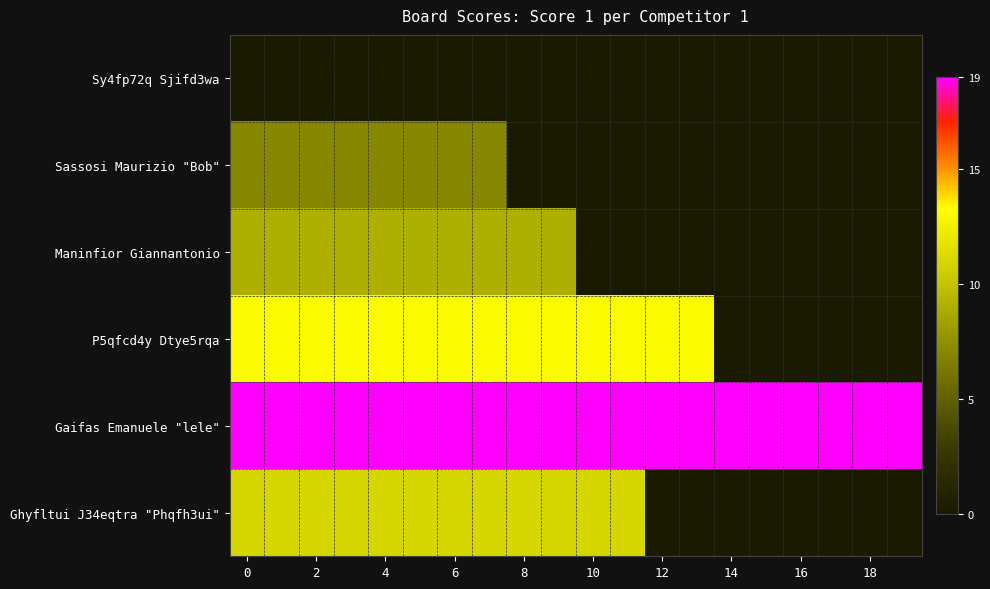

Count the number of data series in this chart.

6